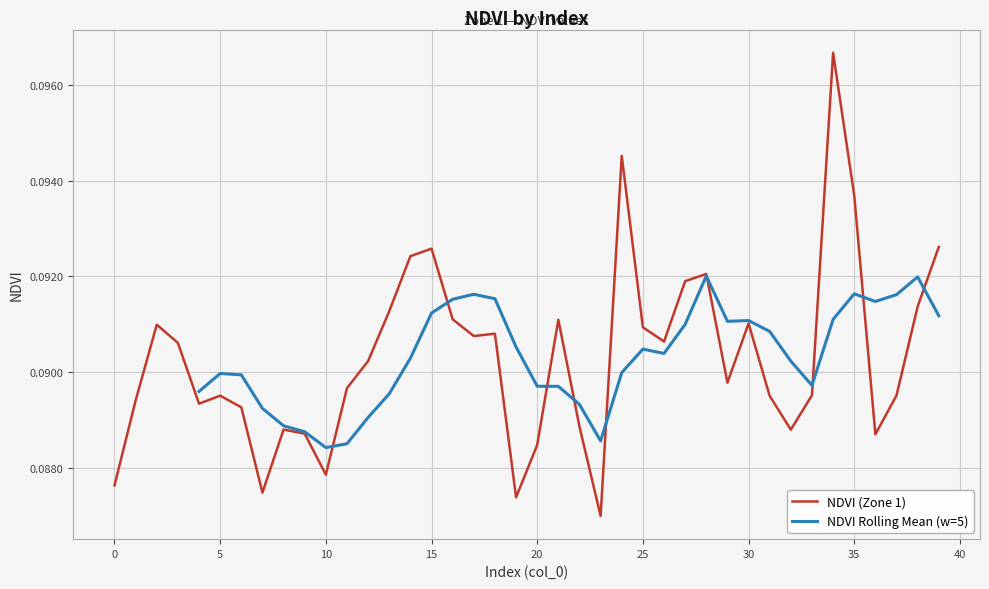

Which label corresponds to the smallest value in the chart?

23